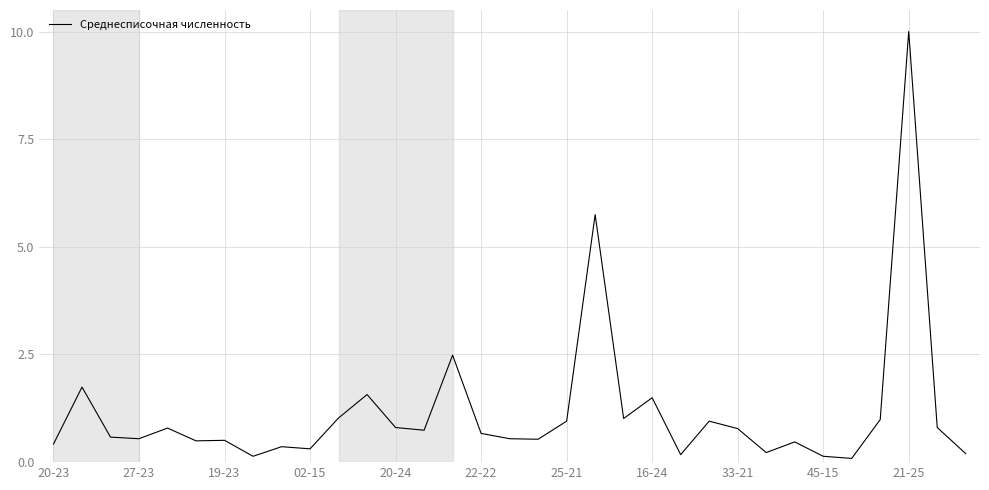

What is the maximum value shown in the chart?

10.0